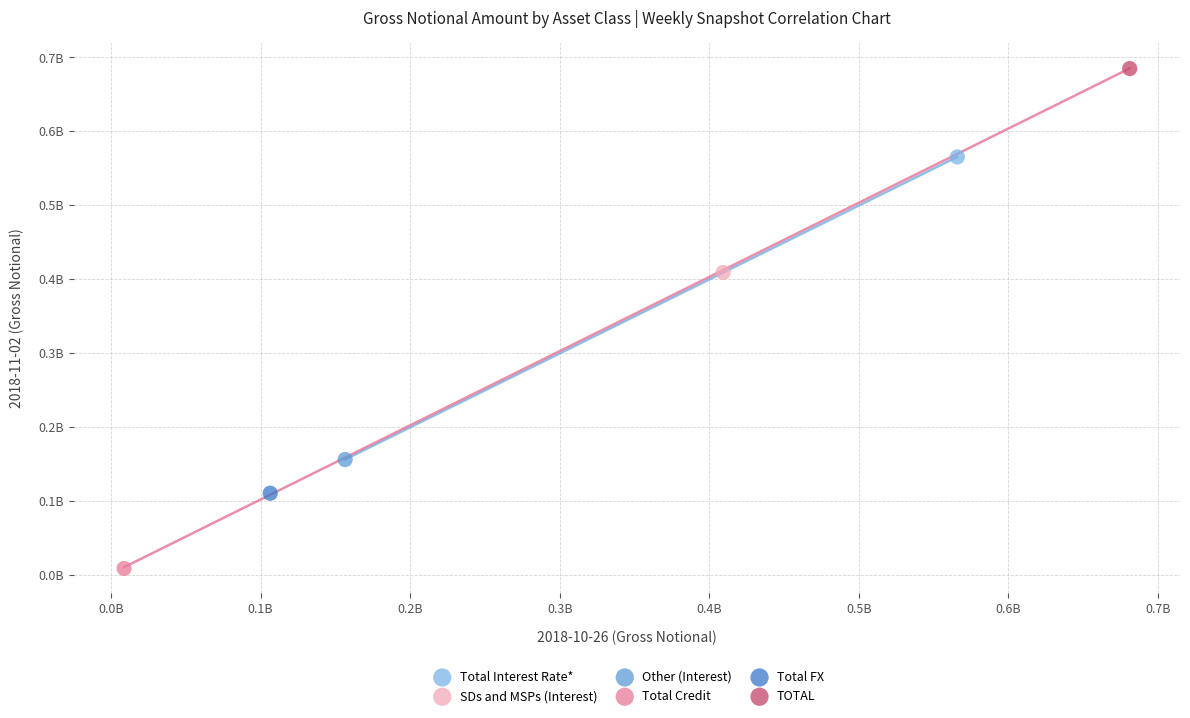

What are all the series names shown in the legend?

Total Interest Rate*, SDs and MSPs (Interest), Other (Interest), Total Credit, Total FX, TOTAL